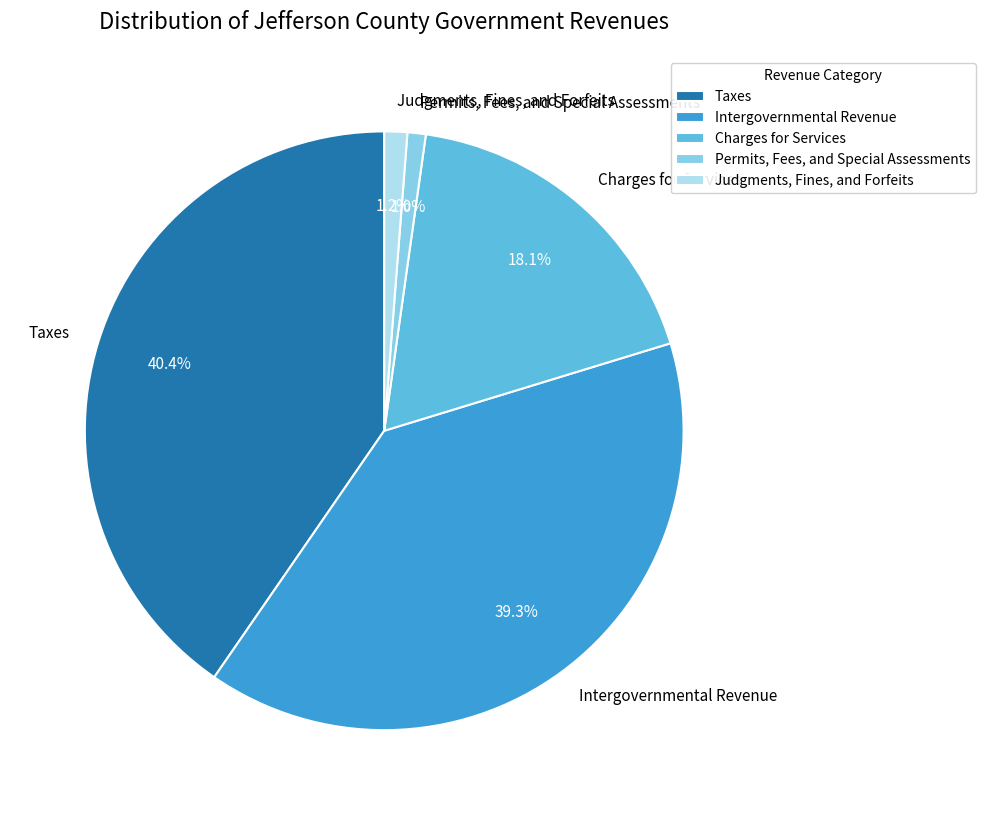

True or false: Permits, Fees, and Special Assessments accounts for 1% of the total.

True